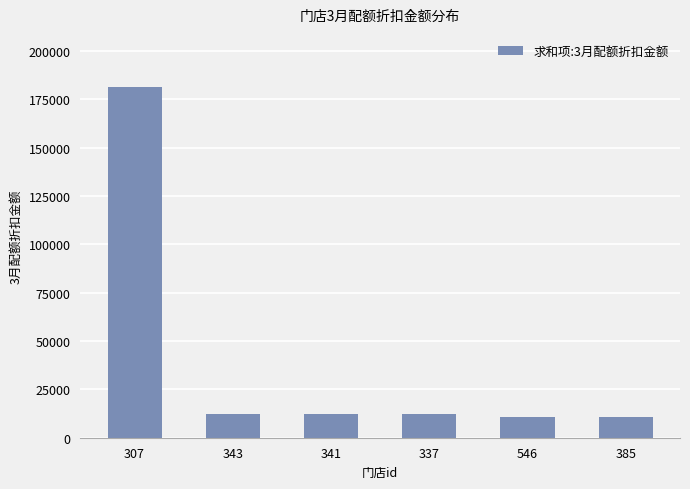

Reading left to right, transcribe all the data shown in this chart.

307=181500	343=12100	341=12100	337=12100	546=10890	385=10890